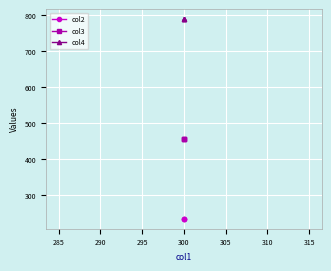

How many lines are shown in the chart?

3